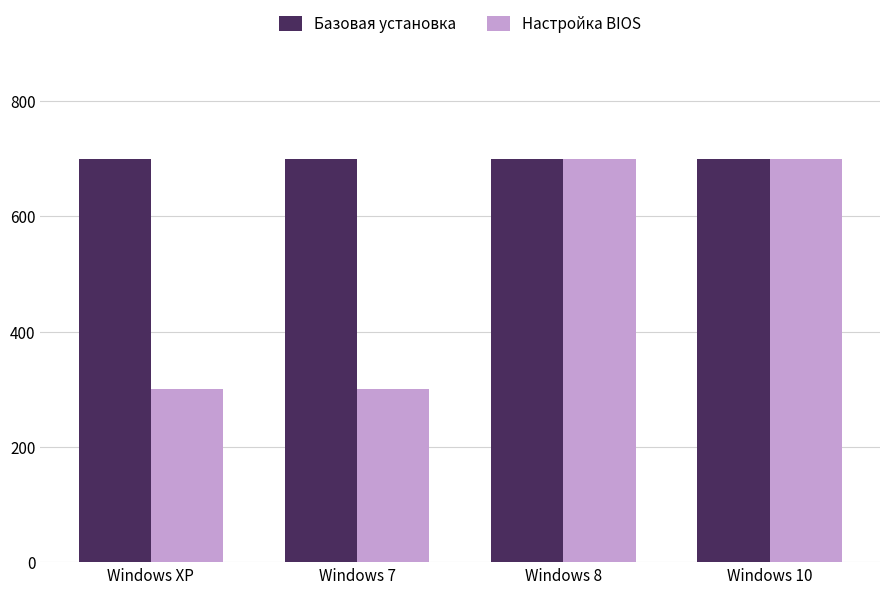

What is the highest value of the Настройка BIOS series?

700